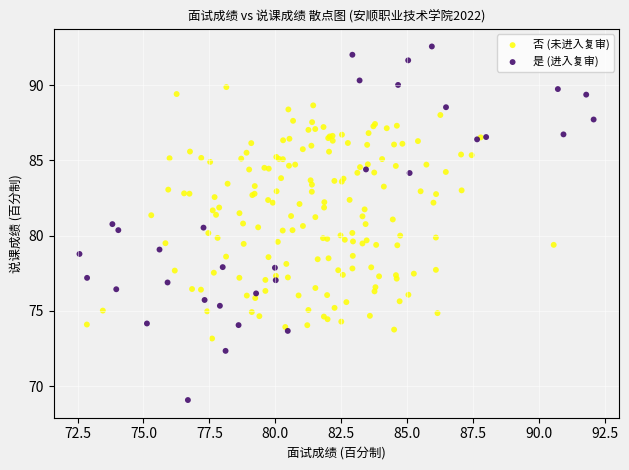

Which series reaches the maximum Y coordinate?

是 (进入复审)